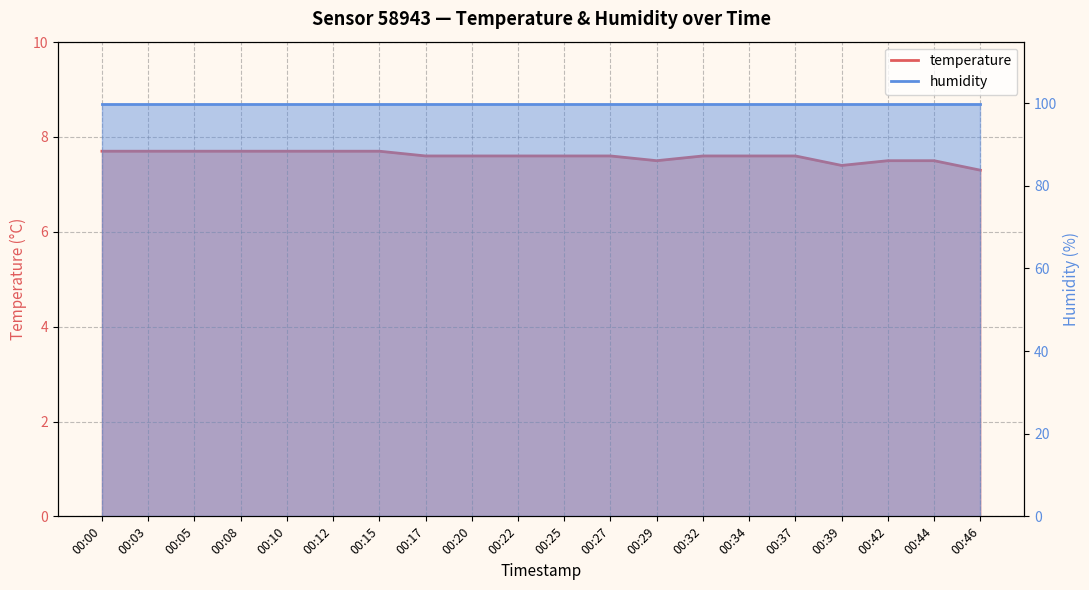

Count the values in the range 7 to 8.

20